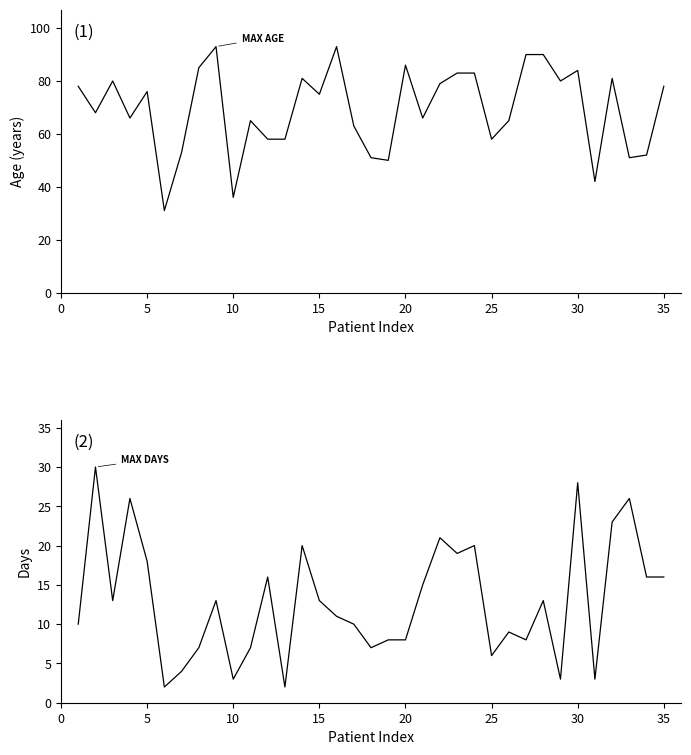

What is the sum of all Patient Age values?

2428